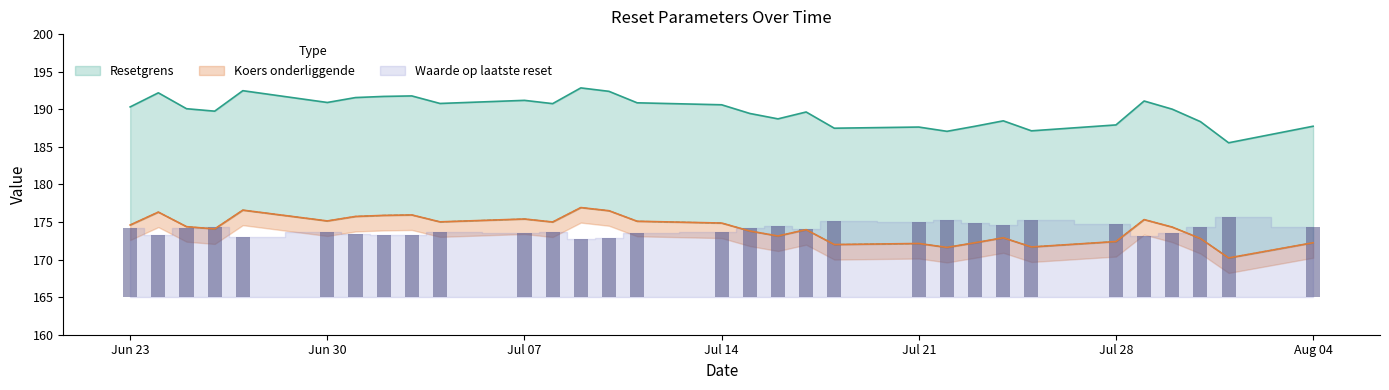

Does the chart contain stacked bars?

No